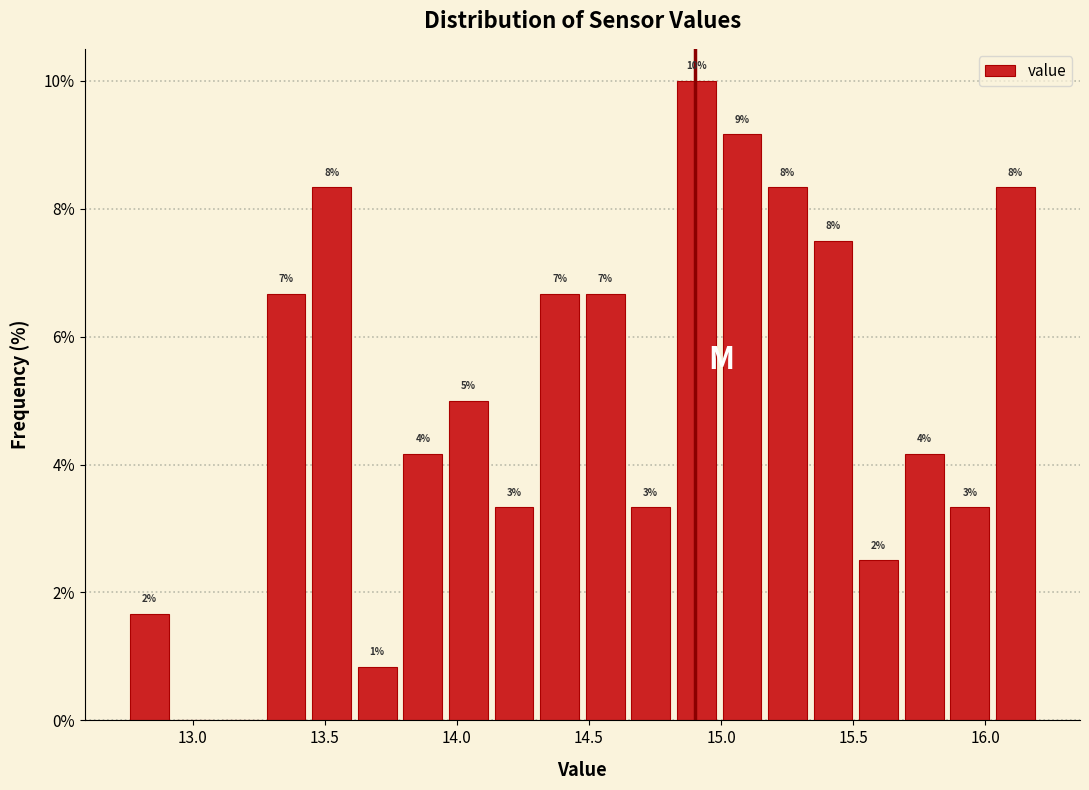

Read against the x-axis, roughly where is the centre of the tallest bar?

14.90